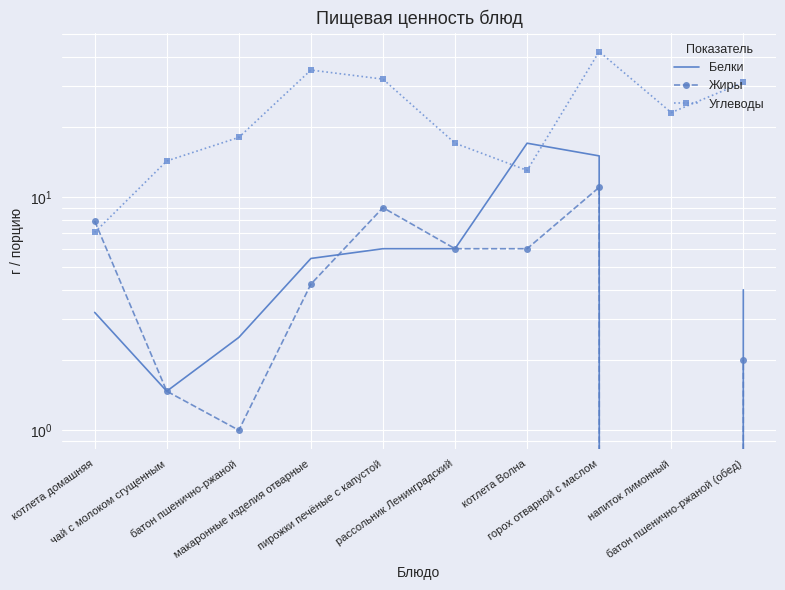

Read the Белки value at батон пшенично-ржаной (обед).

4.0